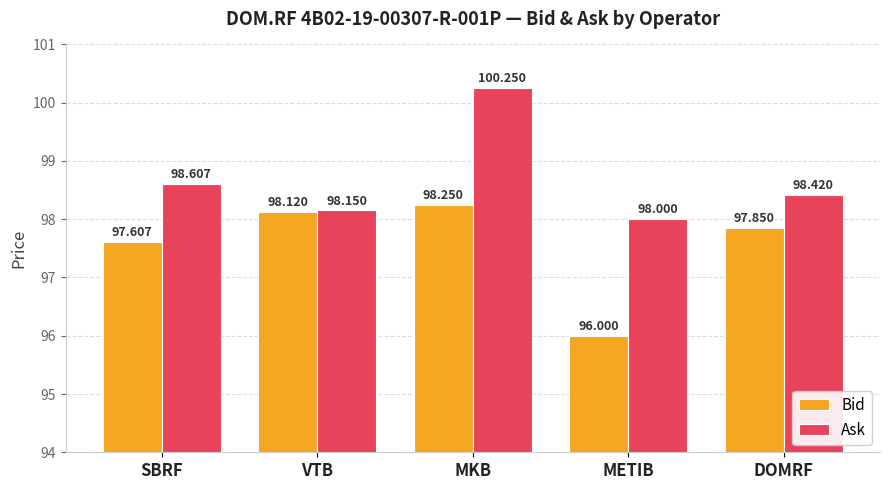

What is the total value across all series at VTB?

196.3